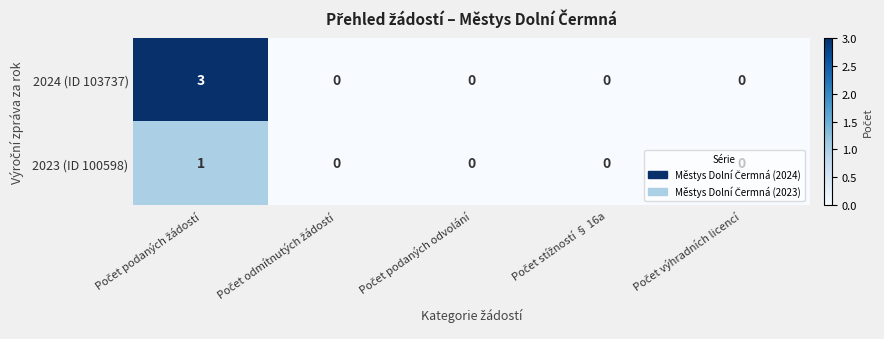

What is the sum of all 2024 (ID 103737) values?

3